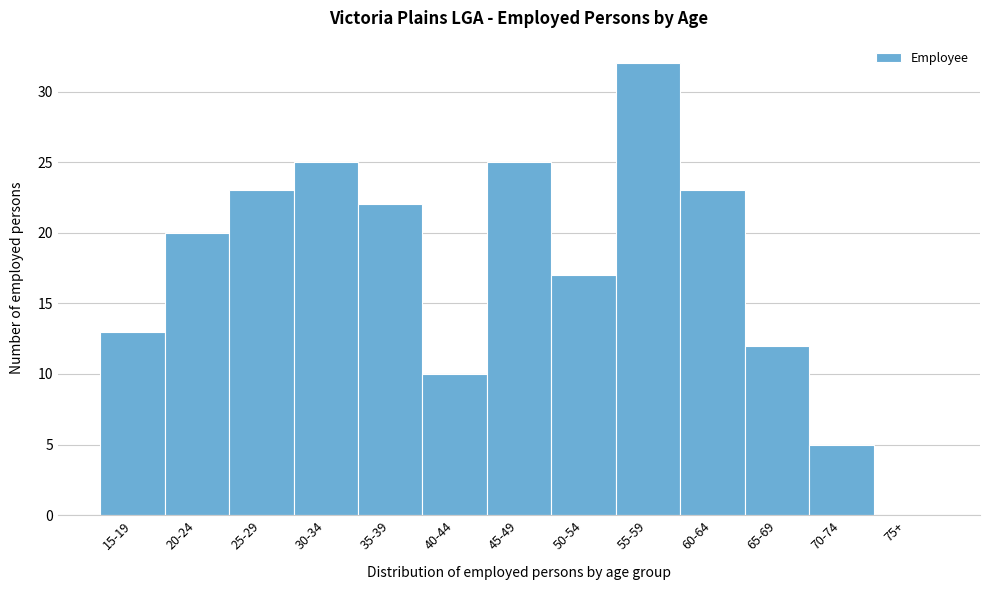

Reading right to left, extract all data points from this chart.

75+=0	70-74=5	65-69=12	60-64=23	55-59=32	50-54=17	45-49=25	40-44=10	35-39=22	30-34=25	25-29=23	20-24=20	15-19=13